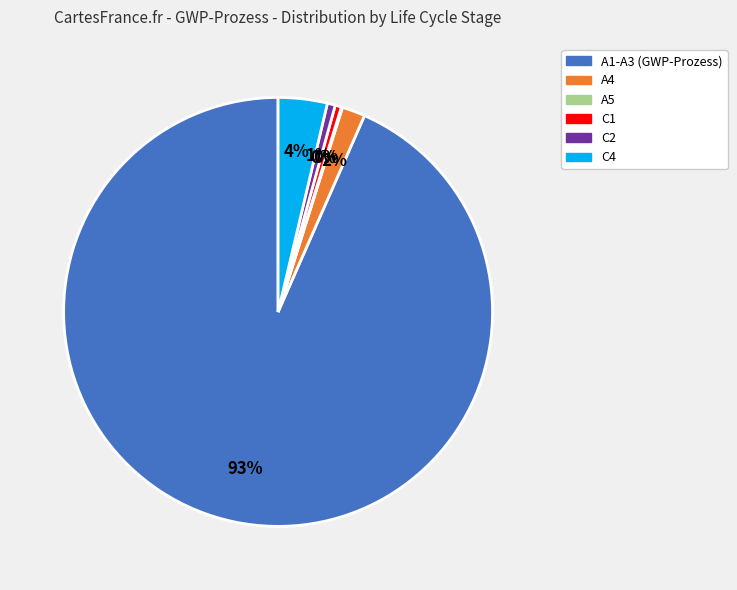

Which has a higher value, A4 or C4?

C4